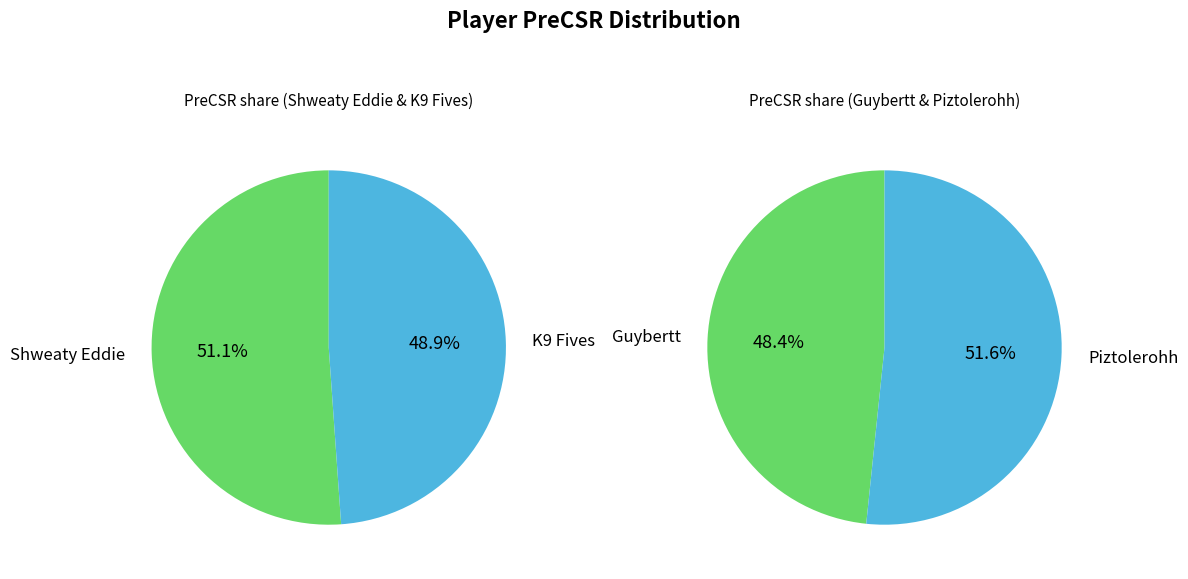

True or false: K9 Fives accounts for 25% of the total.

True